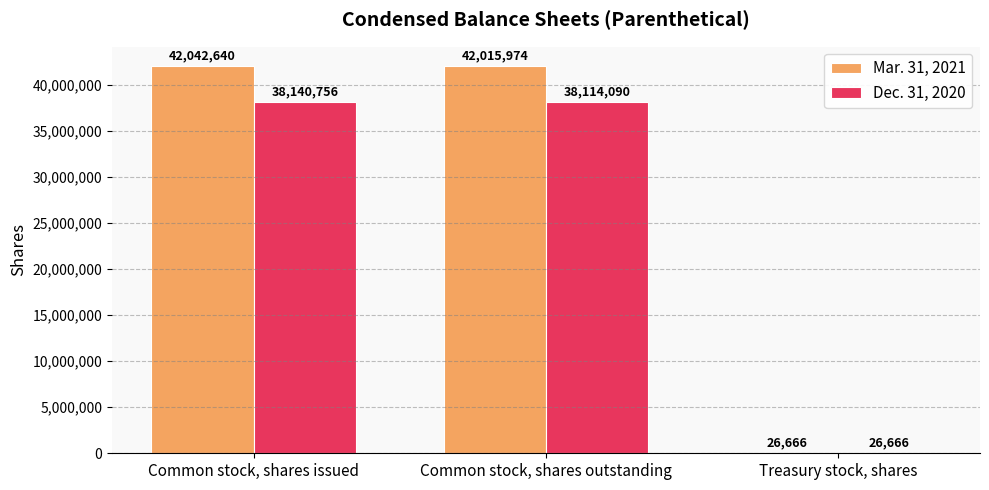

At which category is the sum across all series the highest?

Common stock, shares issued